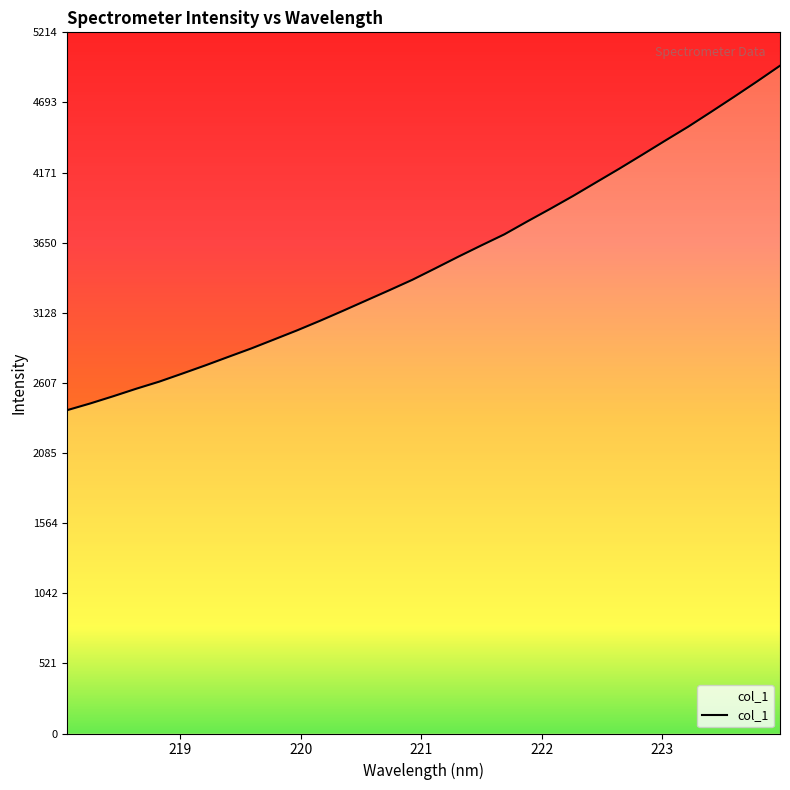

How many data points are above 3459?

16